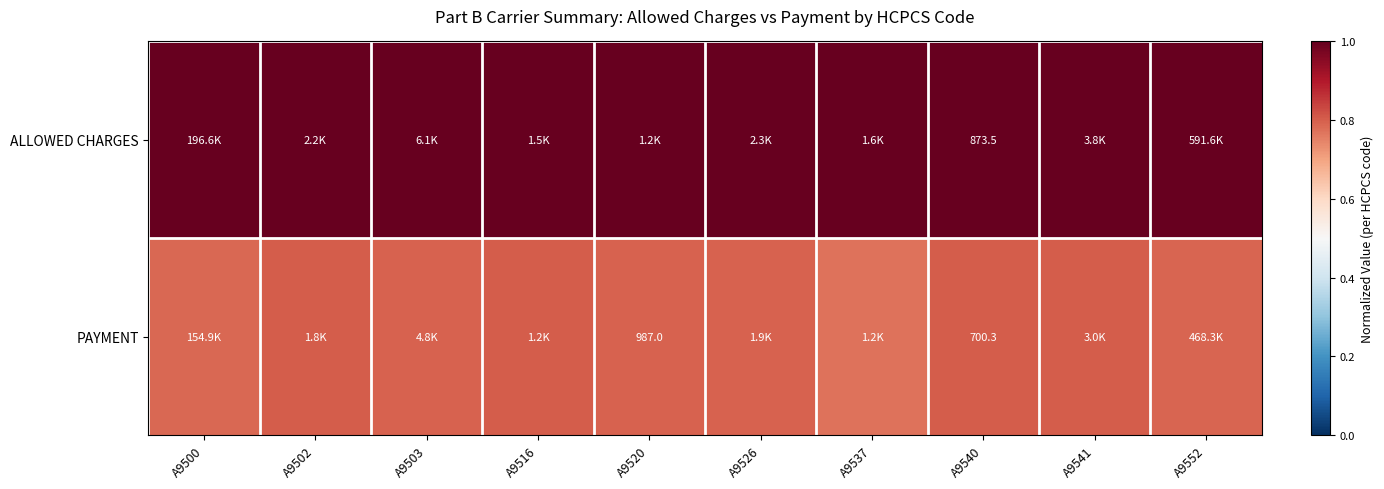

Is the value of PAYMENT at A9540 greater than the value of ALLOWED CHARGES at A9552?

No